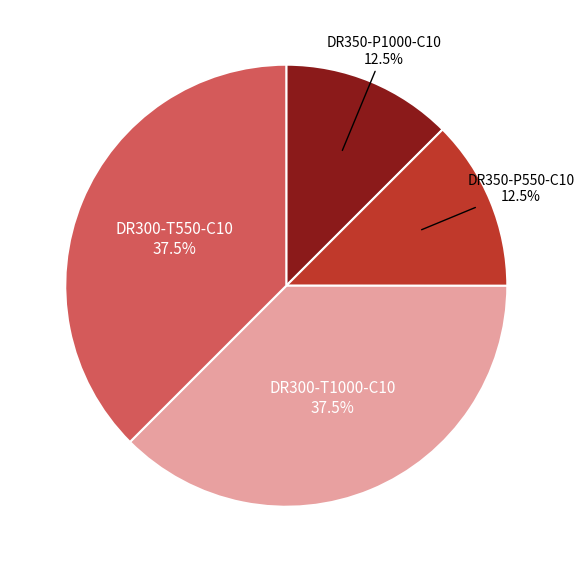

To the nearest percent, what is the combined percentage of DR350-P550-C10 and DR300-T550-C10?

50%